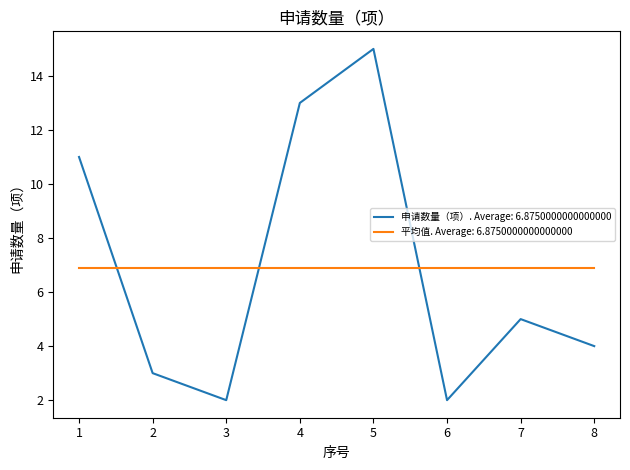

Which series has the largest range (max minus min)?

申请数量（项）. Average: 6.8750000000000000